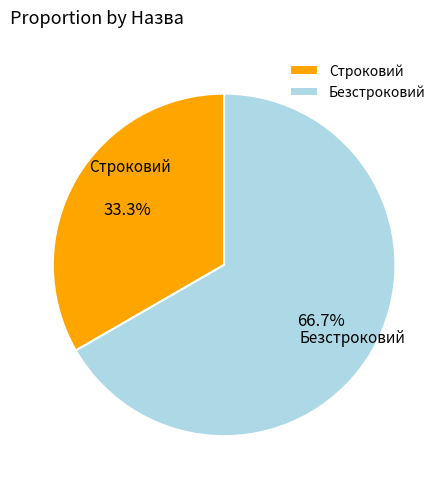

To the nearest percent, what is the average slice percentage?

50%